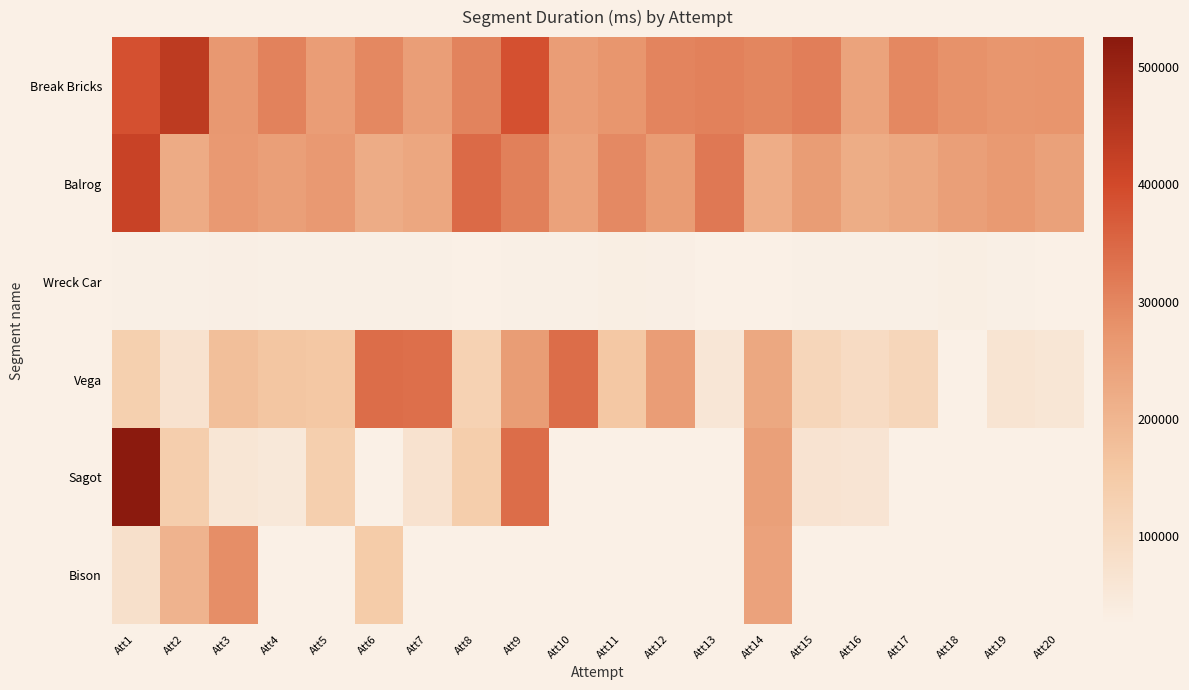

Which series changed the most between Att2 and Att16?

Break Bricks